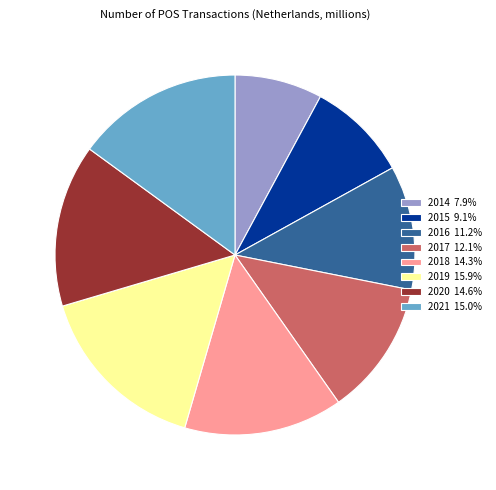

Which category has the biggest portion of the pie?

2019